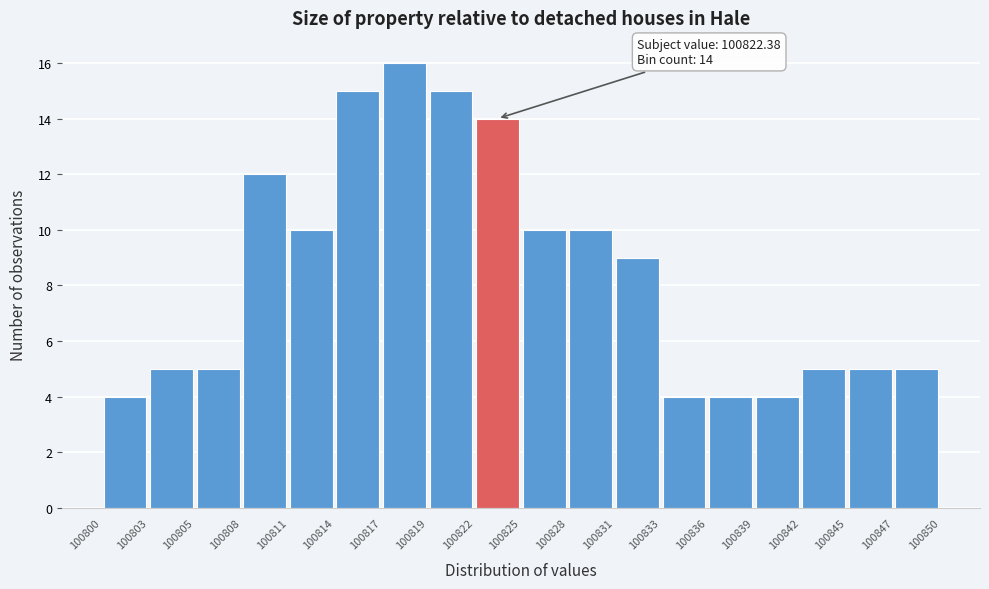

Which range on the x-axis has the tallest bar?

100817 to 100819